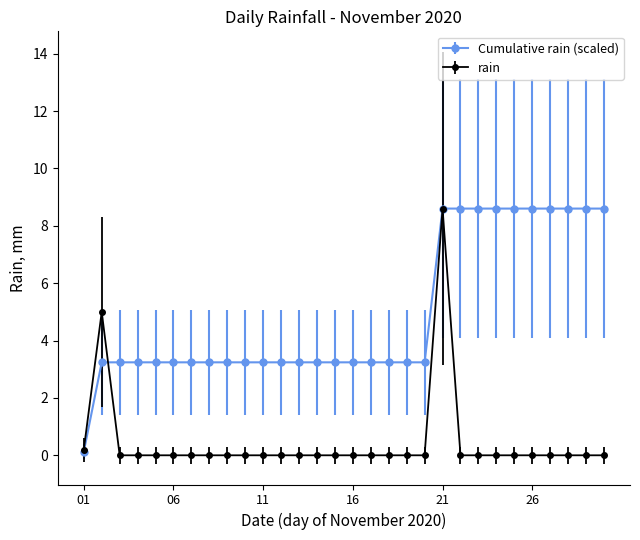

How many lines are shown in the chart?

2